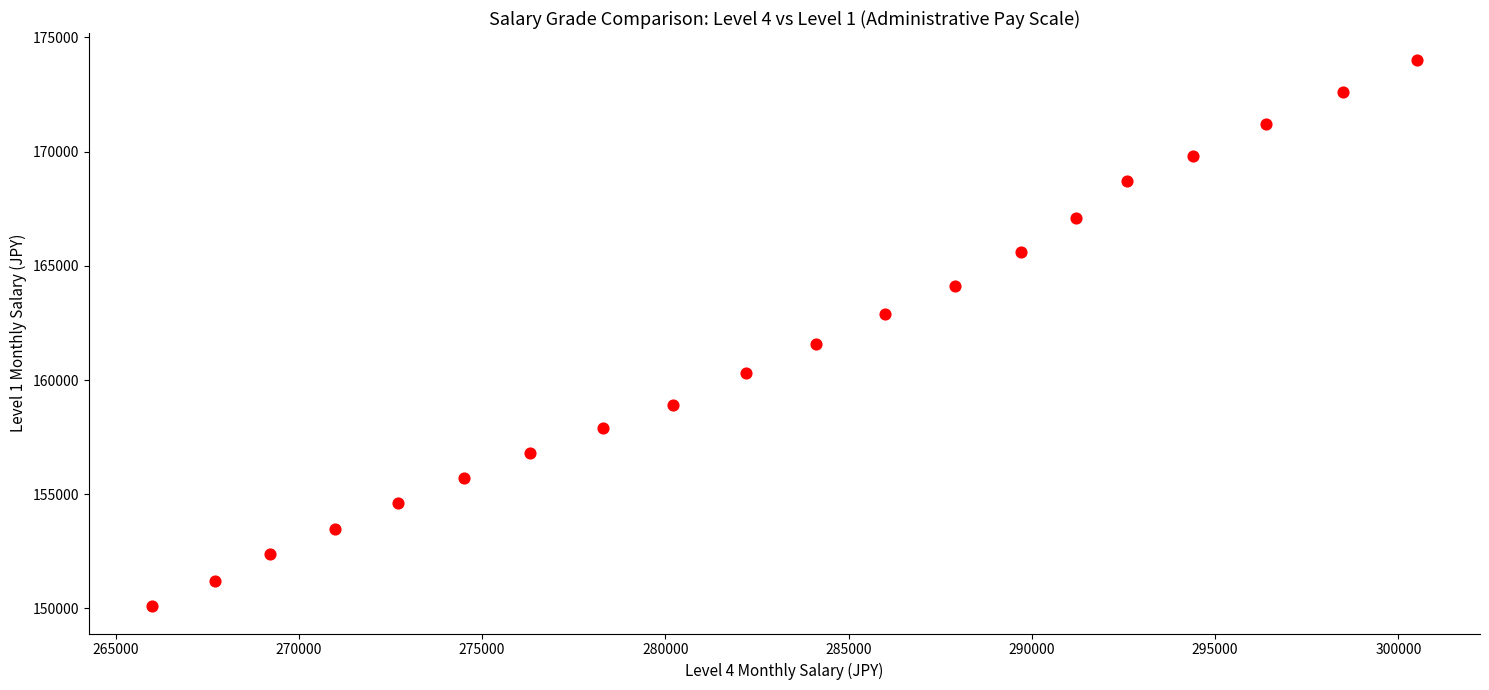

What Y value in the scatter plot is closest to 162050?

161600